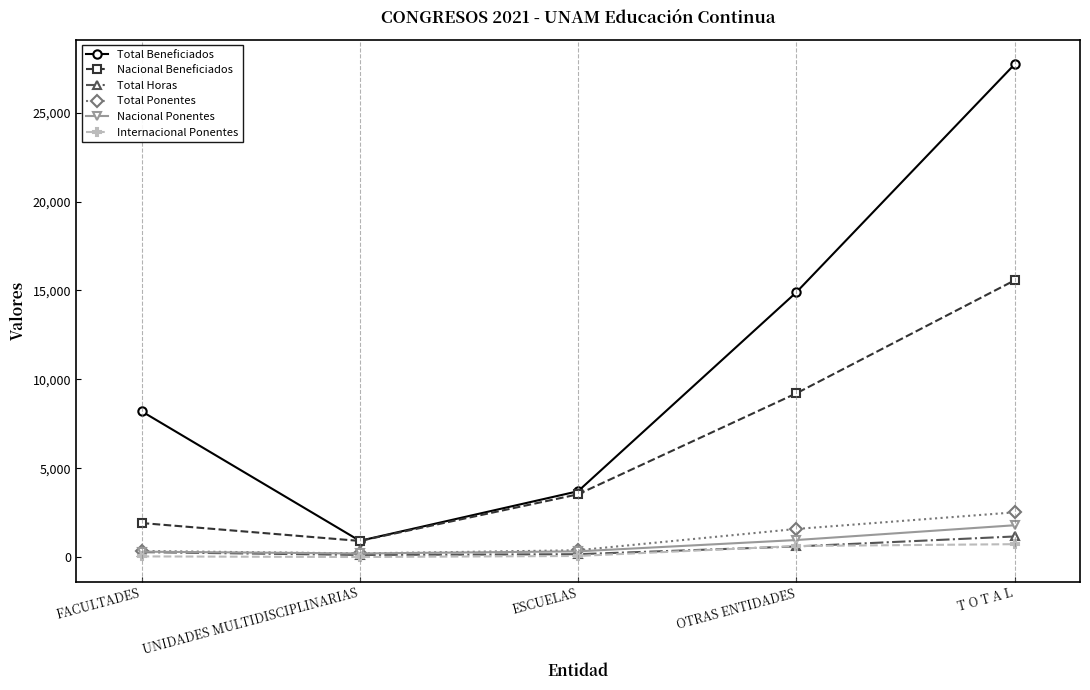

How many lines are shown in the chart?

6